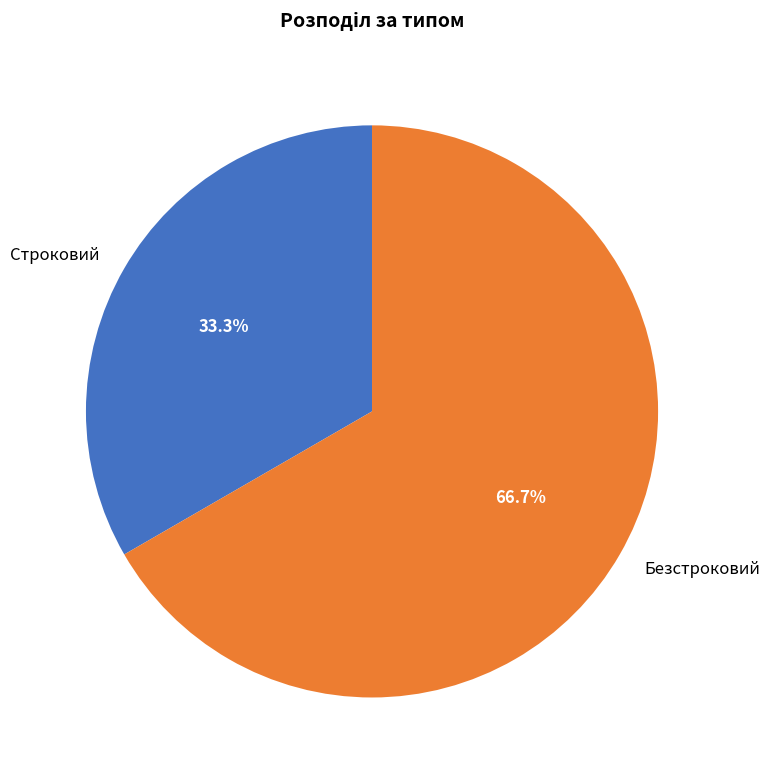

What percentage do Безстроковий and Строковий together represent?

100.0%